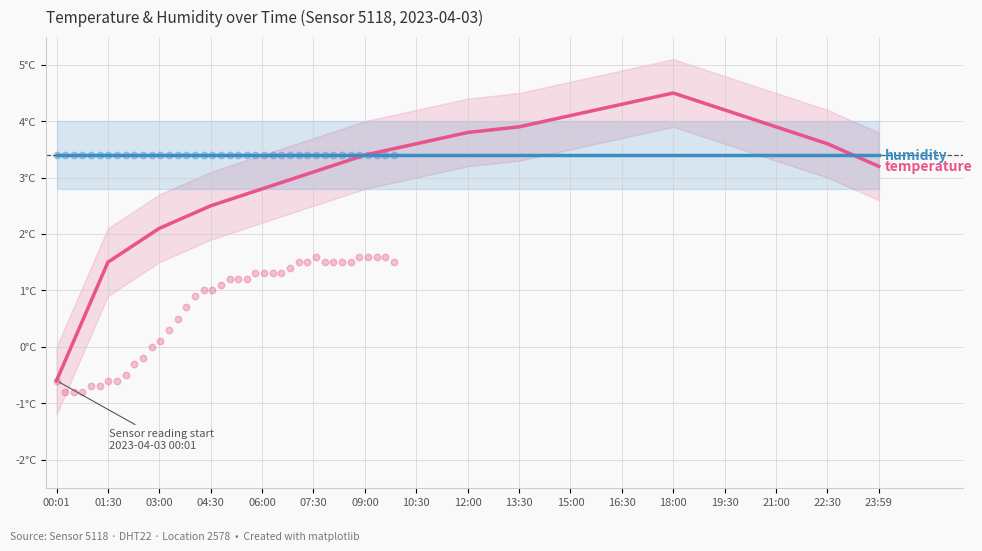

At how many categories does at least one series exceed 2?

17